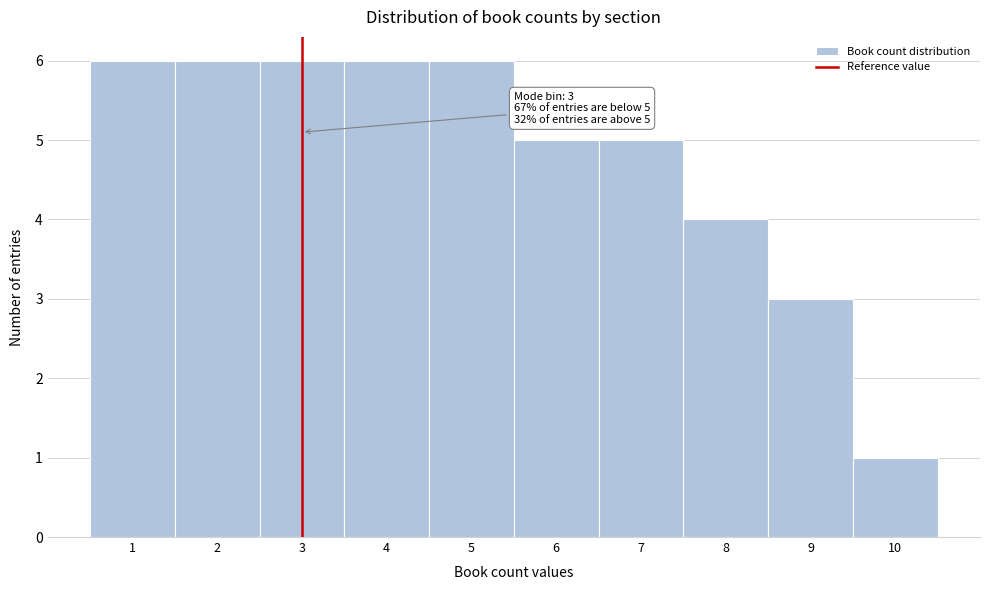

Reading left to right, list all the values displayed in this chart.

1=6	2=6	3=6	4=6	5=6	6=5	7=5	8=4	9=3	10=1